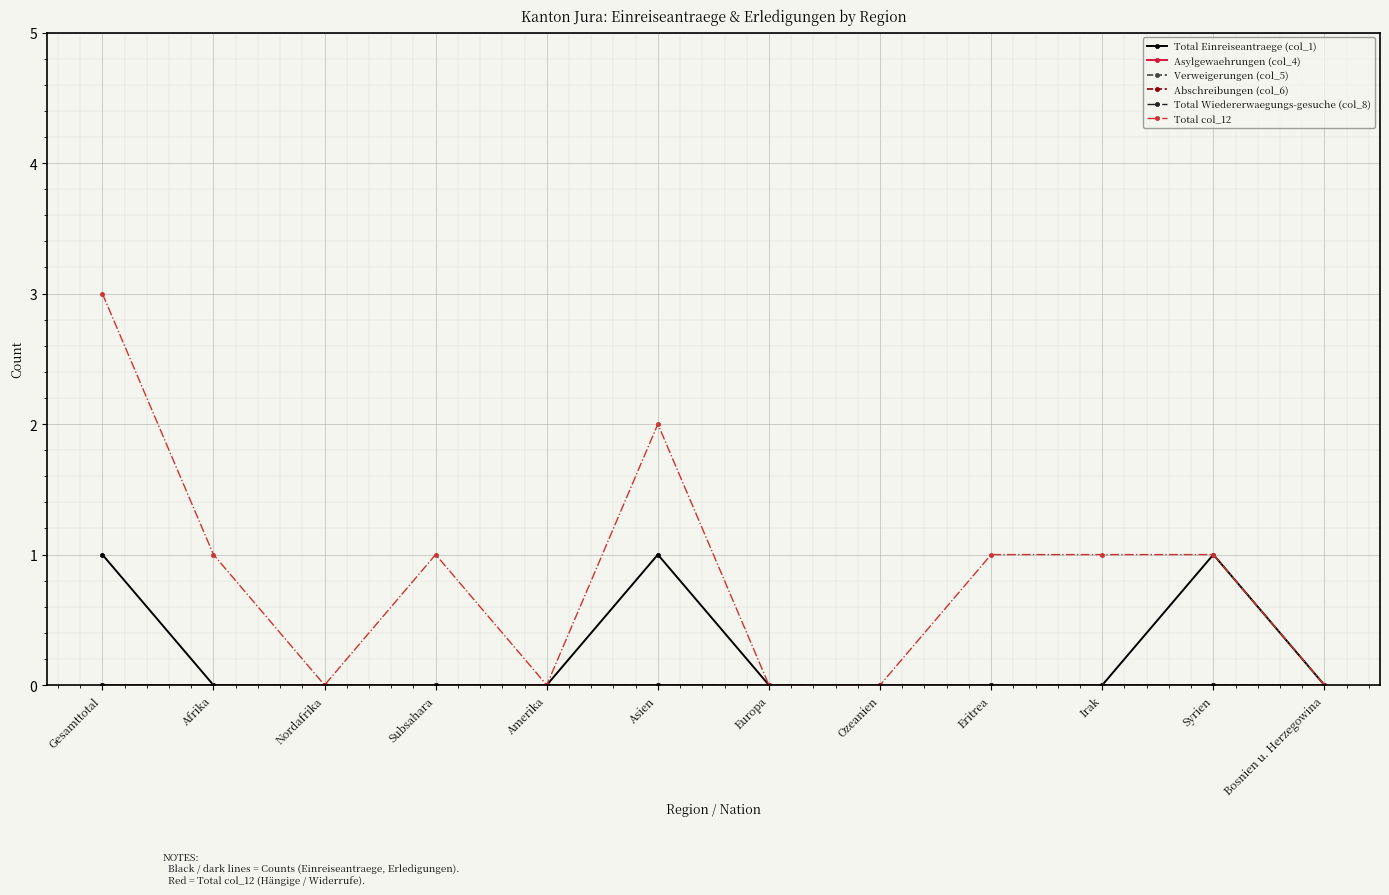

What is the difference between the maximum and minimum values in the Total col_12 series?

3